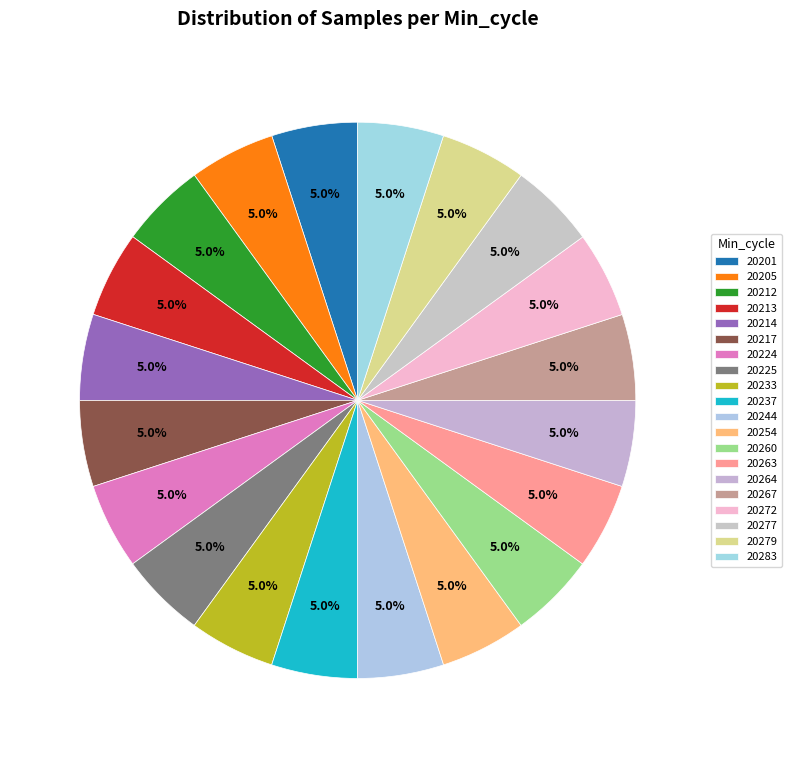

How many slices are in this pie chart?

20